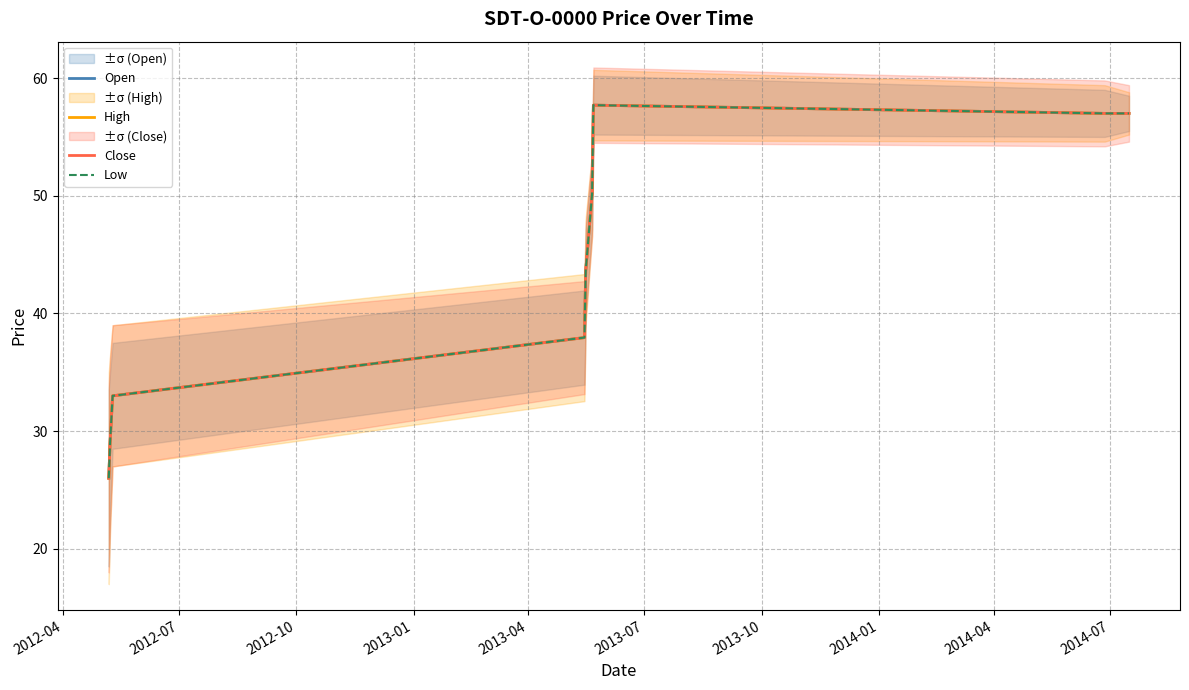

At which label is High closest to 41?

2013-04